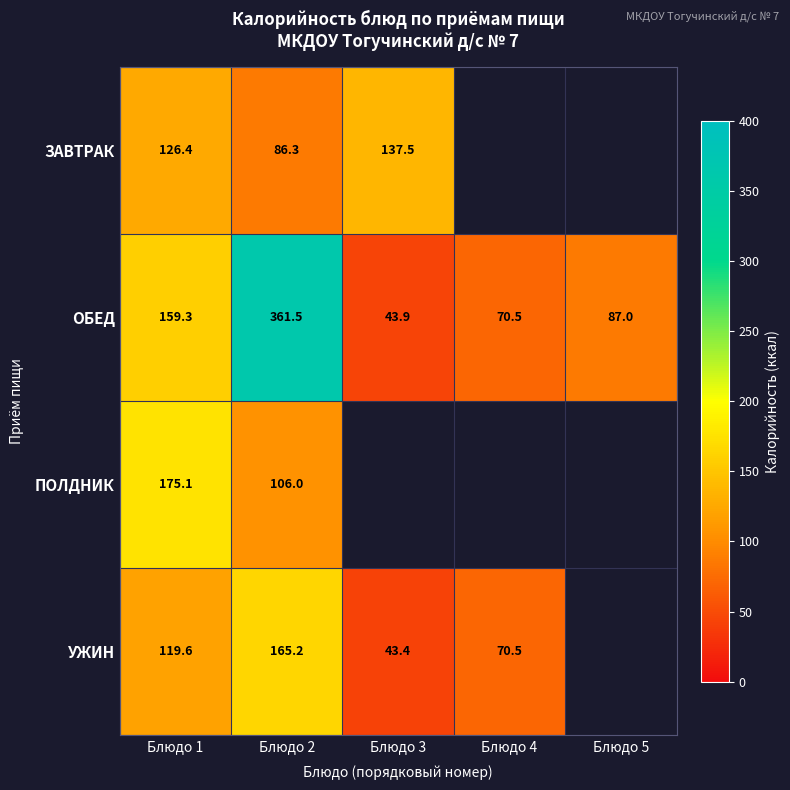

The ПОЛДНИК series shows 106.0 at Блюдо 2. True or false?

True